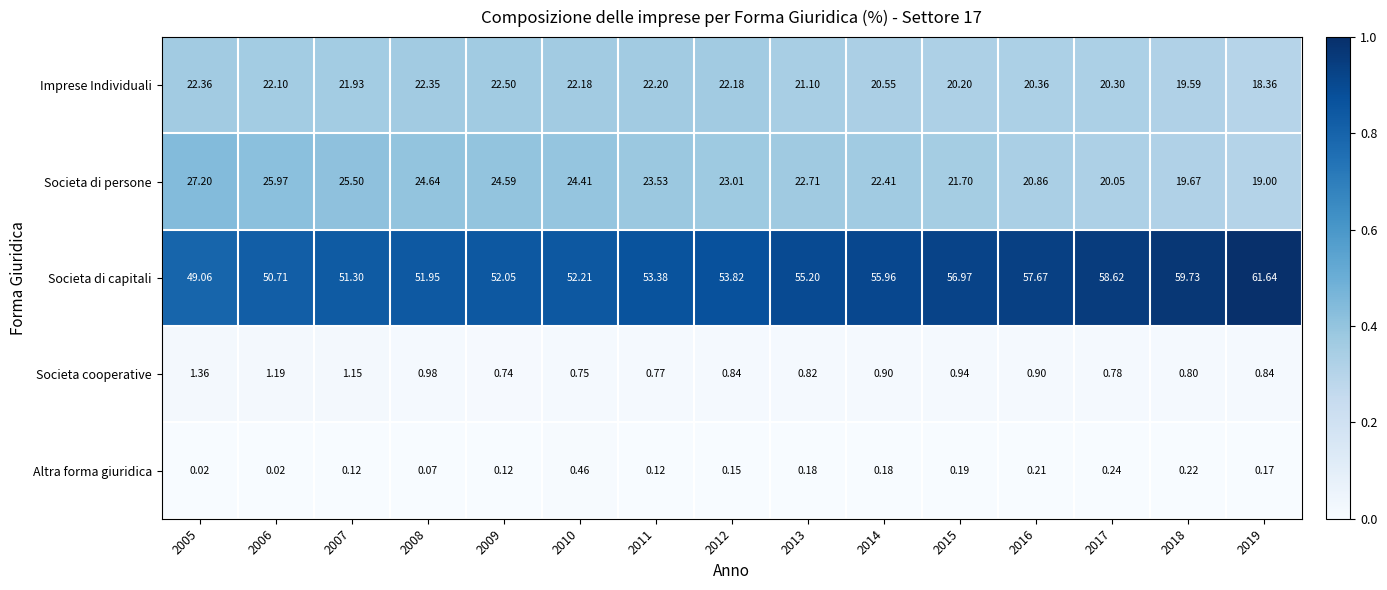

Which series changed the most between 2008 and 2016?

Societa di capitali